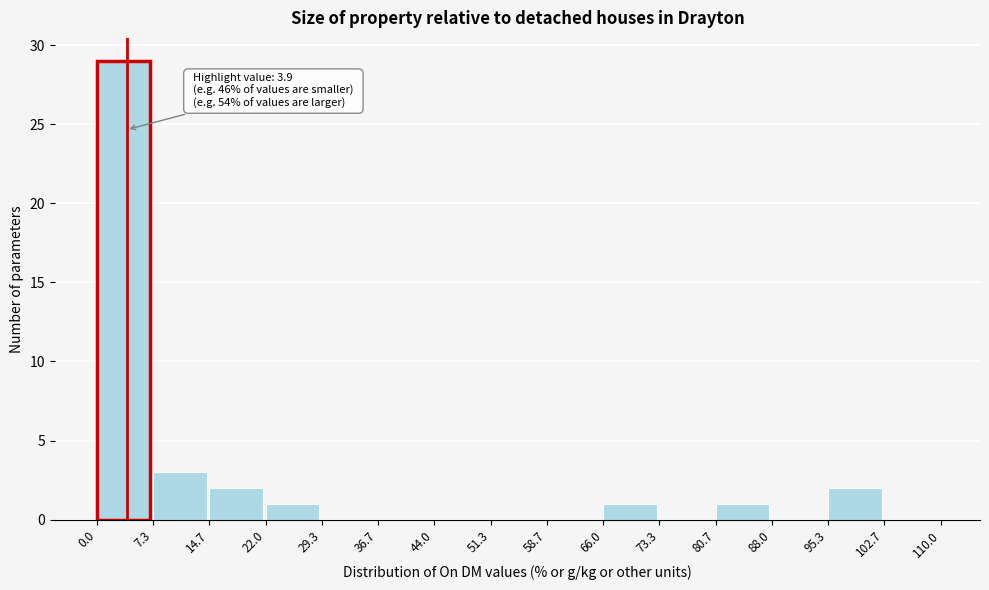

Over which range of the x-axis is the bar tallest?

0.0 to 7.3